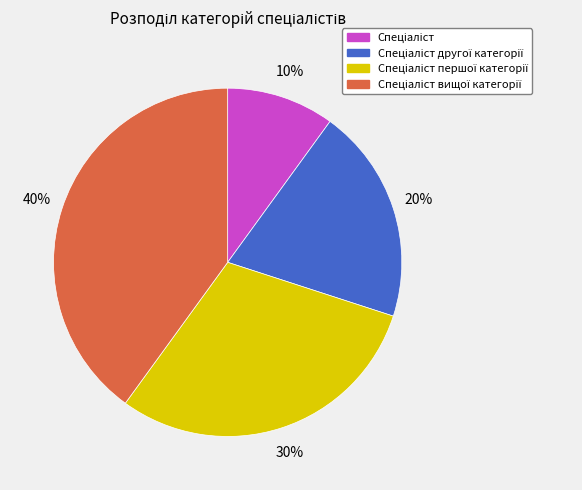

Is there a majority slice in this chart?

No